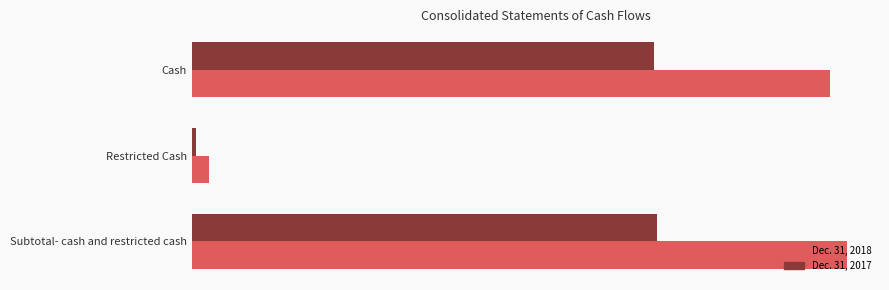

Which series has the widest spread of values?

Dec. 31, 2018